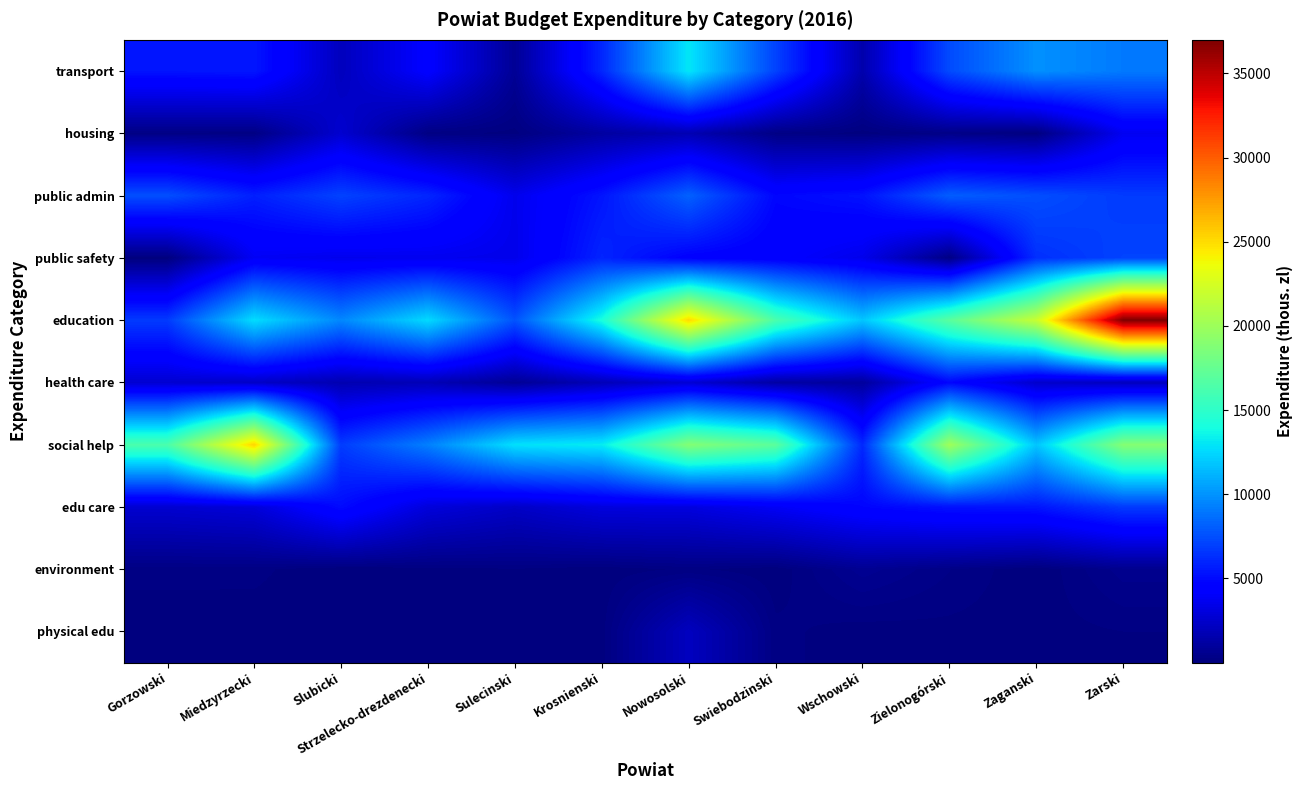

What is the total value across all series at Gorzowski?

41851.2